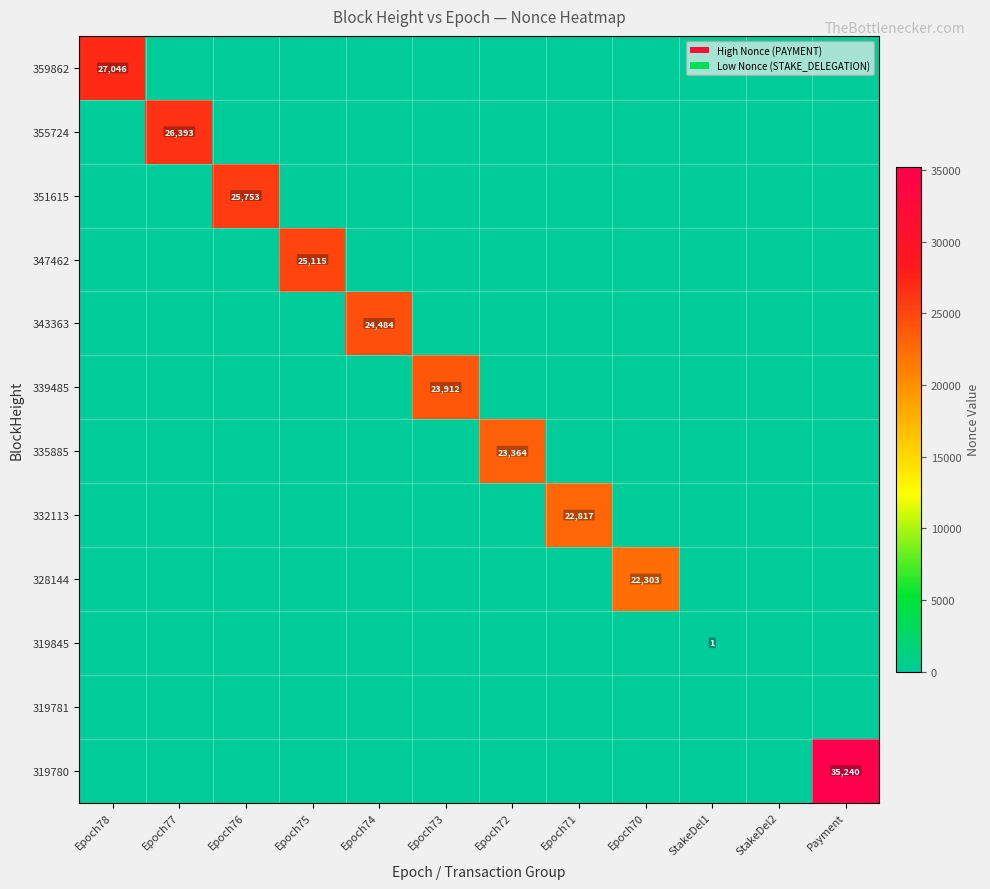

True or false: 343363 has a value of 14548 at Epoch74.

False